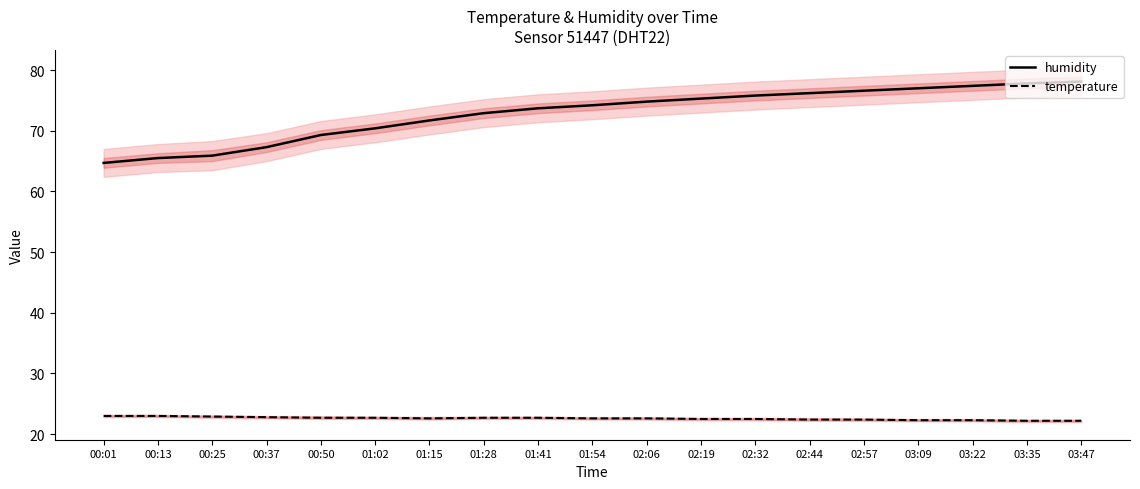

What is the maximum value shown in the chart?

78.1